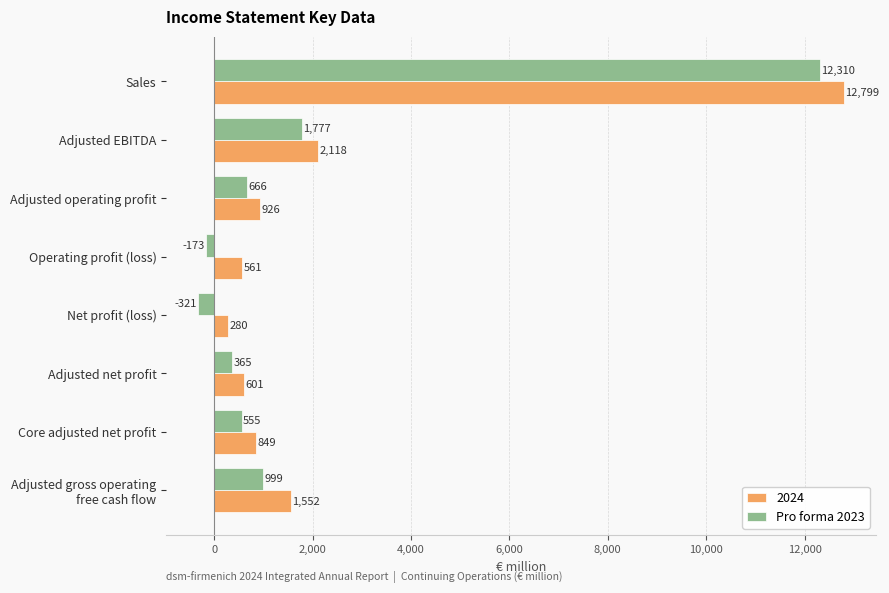

Rank the series by their maximum value, from lowest to highest.

Pro forma 2023, 2024